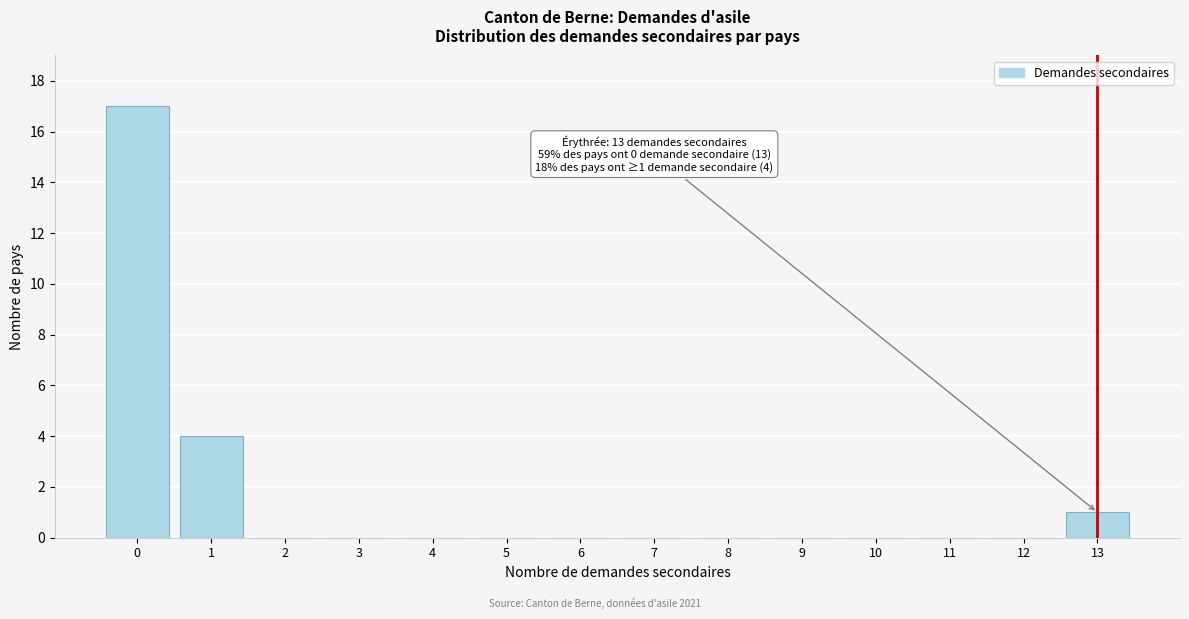

Which range on the x-axis has the tallest bar?

-0.5 to 0.5